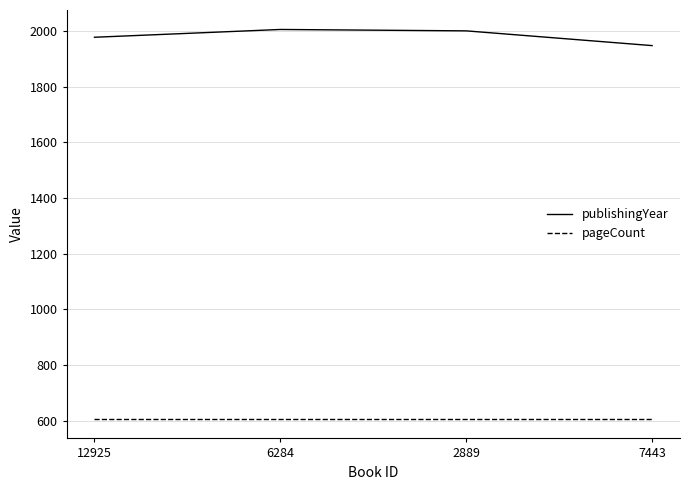

At 6284, list the series in order from smallest to largest.

pageCount, publishingYear